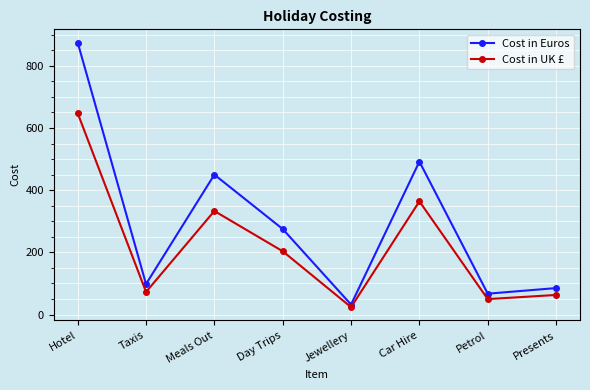

Which series has the widest spread of values?

Cost in Euros